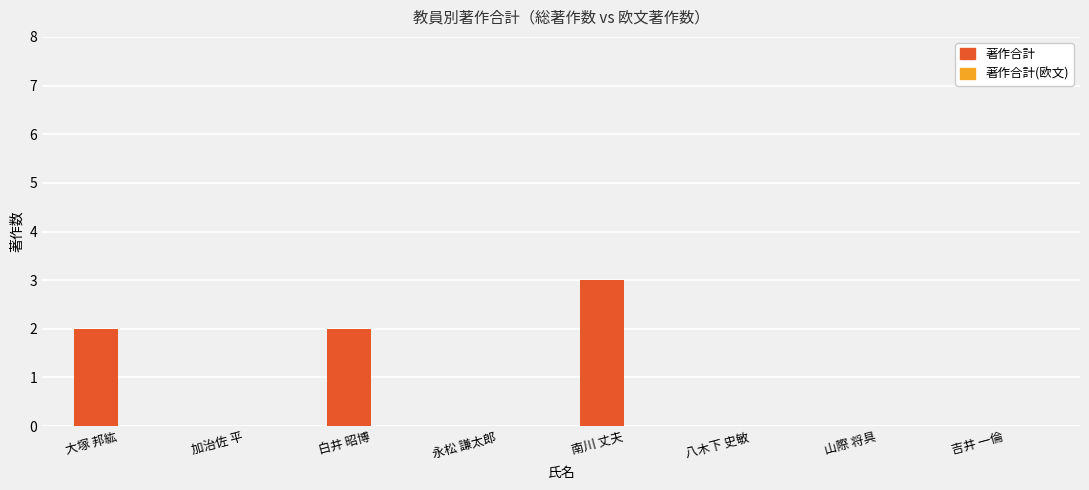

Reading left to right, extract all data points from this chart.

大塚 邦紘=2	加治佐 平=0	白井 昭博=2	永松 謙太郎=0	南川 丈夫=3	八木下 史敏=0	山際 将具=0	吉井 一倫=0